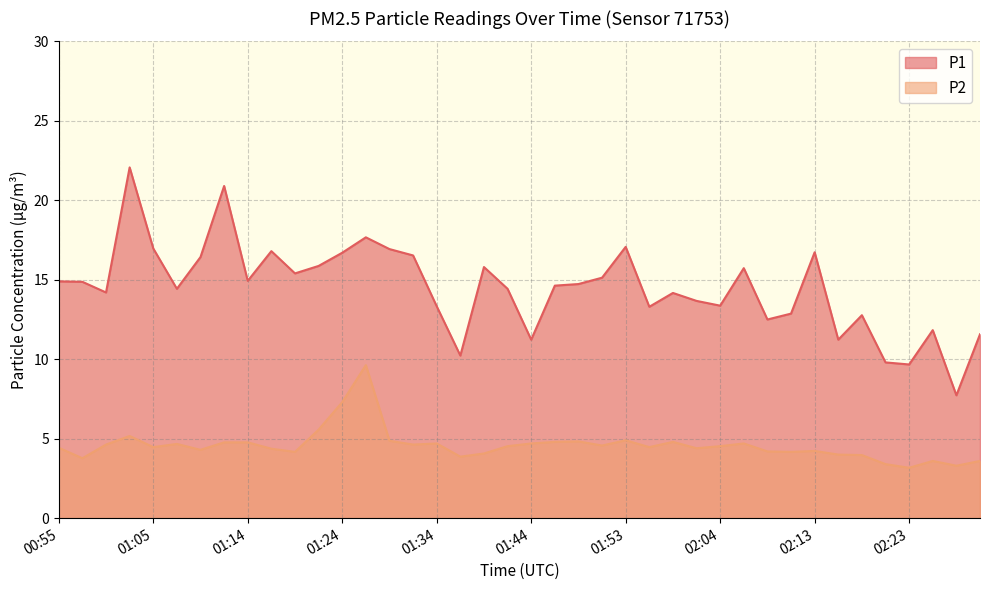

Reading left to right, extract all data points from this chart.

P1: 14.9	14.9	14.2	22.1	17.0	14.4	16.4	20.9	14.9	16.8	15.4	15.9	16.7	17.7	16.9	16.5	13.3	10.2	15.8	14.4	11.2	14.6	14.7	15.1	17.1	13.3	14.2	13.7	13.4	15.7	12.5	12.9	16.7	11.2	12.8	9.8	9.7	11.8	7.7	11.6
P2: 4.4	3.8	4.6	5.2	4.5	4.7	4.3	4.8	4.8	4.4	4.2	5.6	7.3	9.6	4.9	4.6	4.7	3.9	4.1	4.5	4.7	4.8	4.8	4.6	4.9	4.5	4.8	4.4	4.5	4.7	4.2	4.2	4.2	4.0	4.0	3.4	3.2	3.6	3.3	3.6